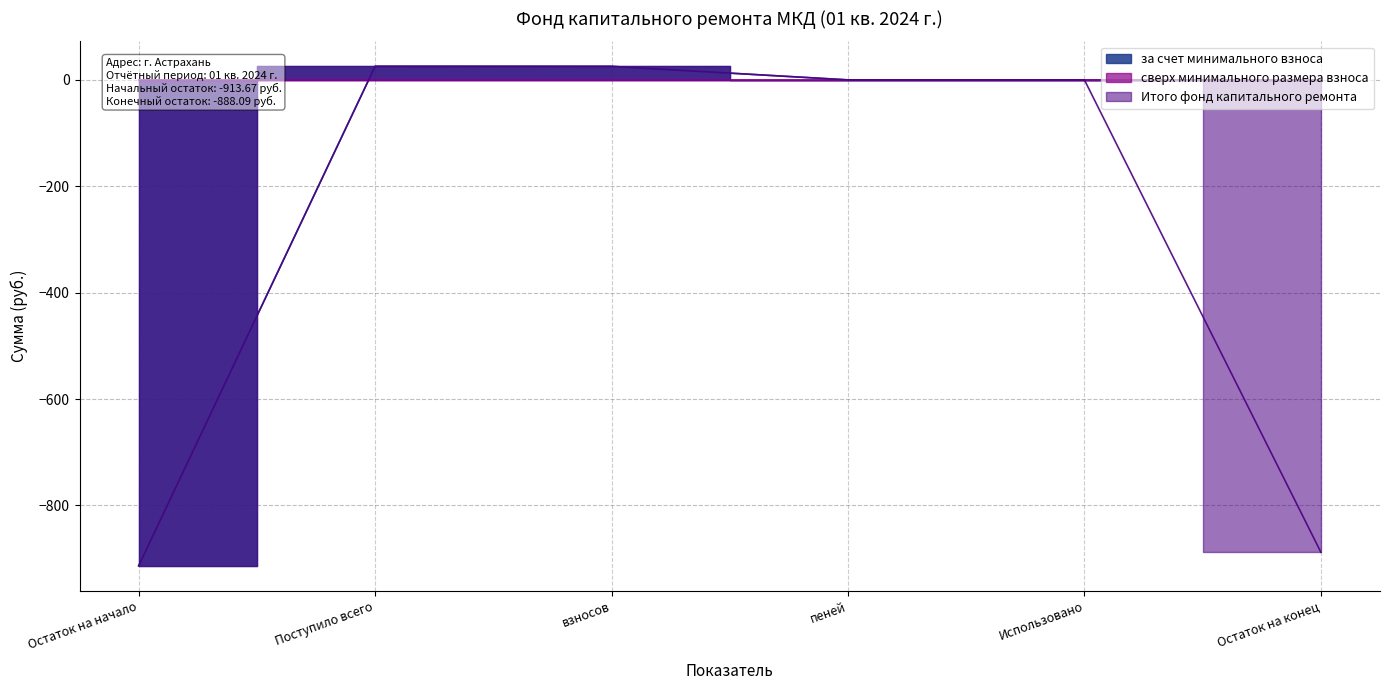

Where is the first local maximum for за счет минимального взноса?

Поступило всего